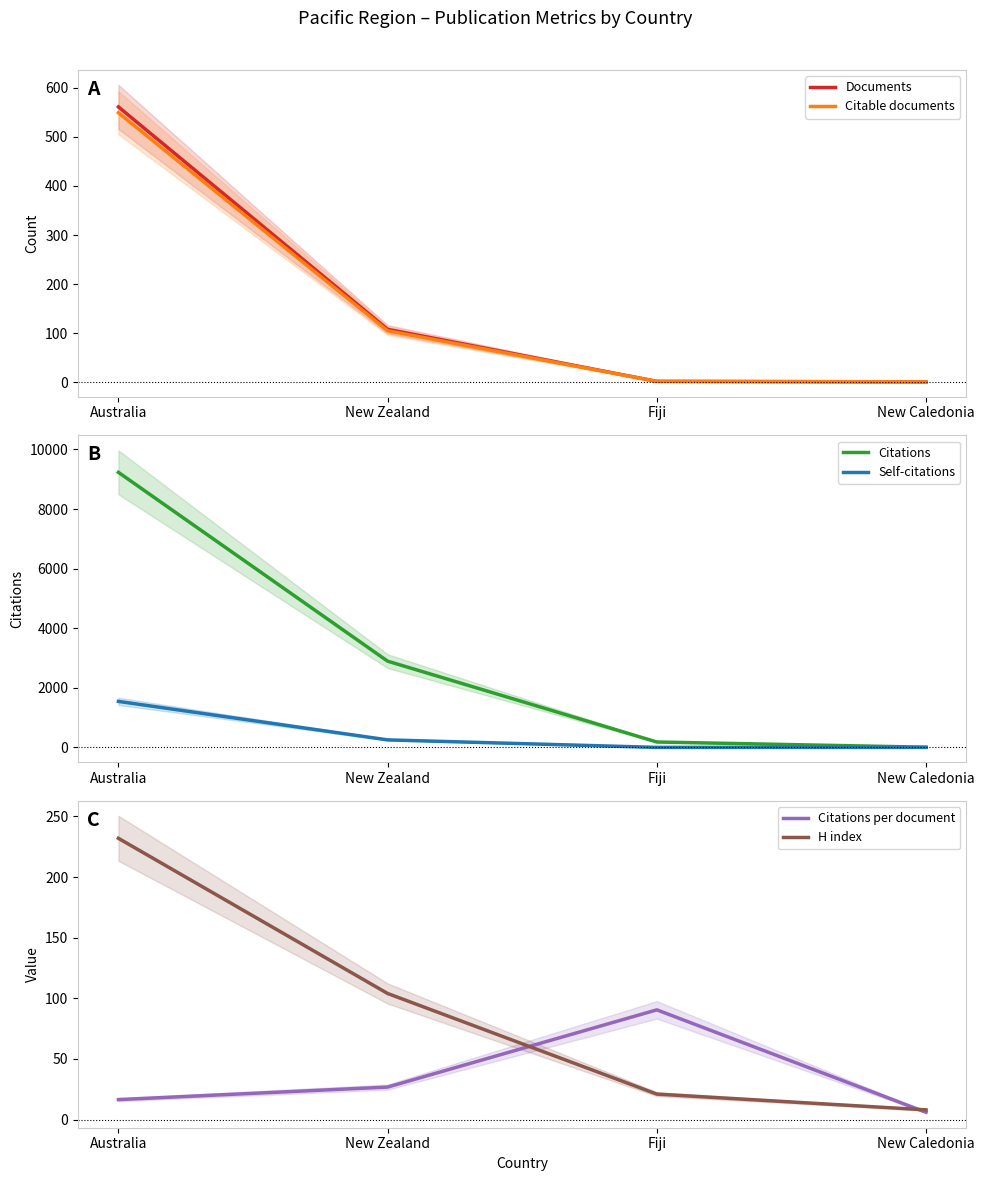

At which category does the chart reach its minimum across all series?

Fiji